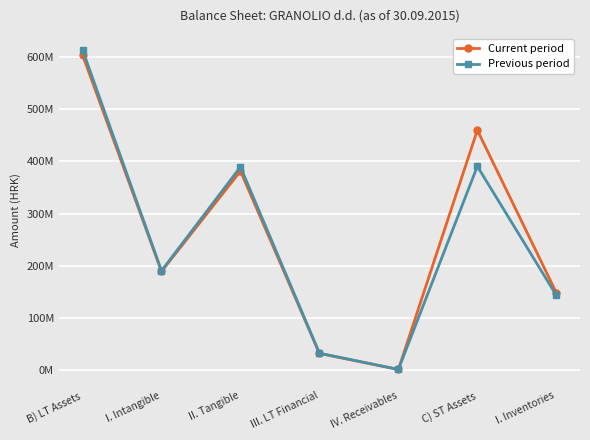

At which label is Current period closest to 302674003?

II. Tangible